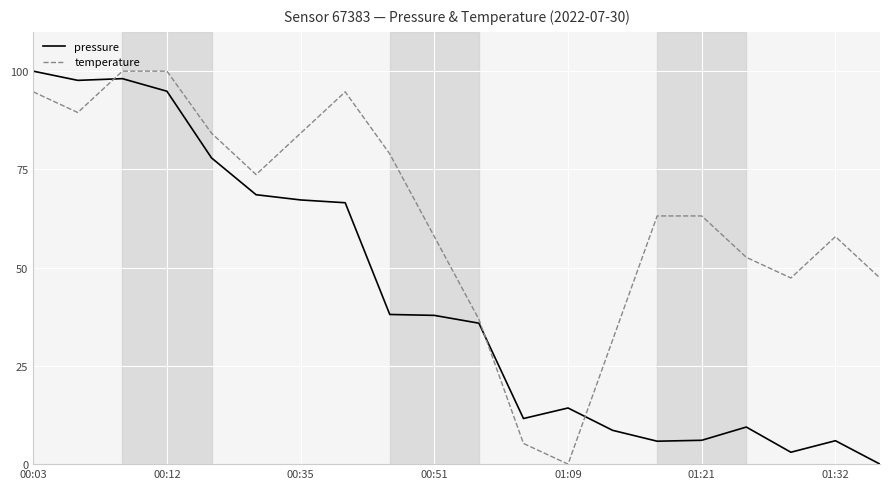

Which series has the largest total across all categories?

temperature